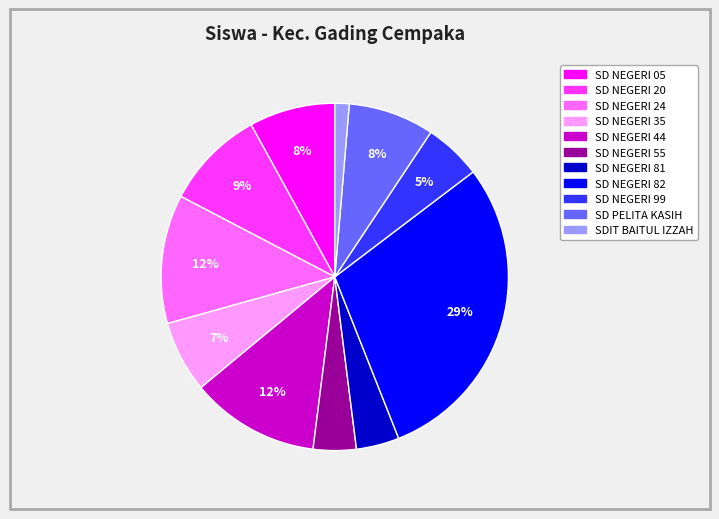

To the nearest percent, what is the combined percentage of SD PELITA KASIH and SD NEGERI 05?

16%